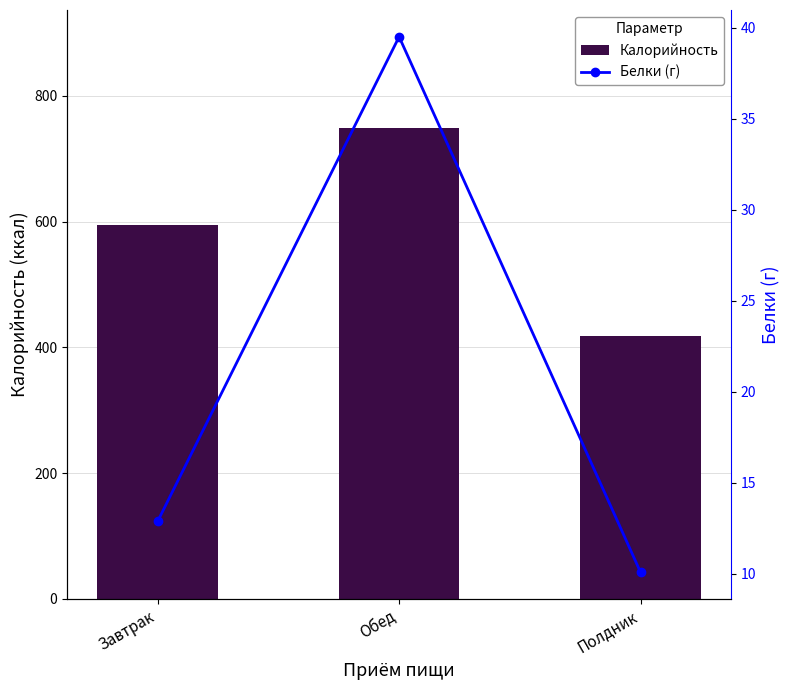

What is the difference between the maximum and second lowest values in the Калорийность series?

155